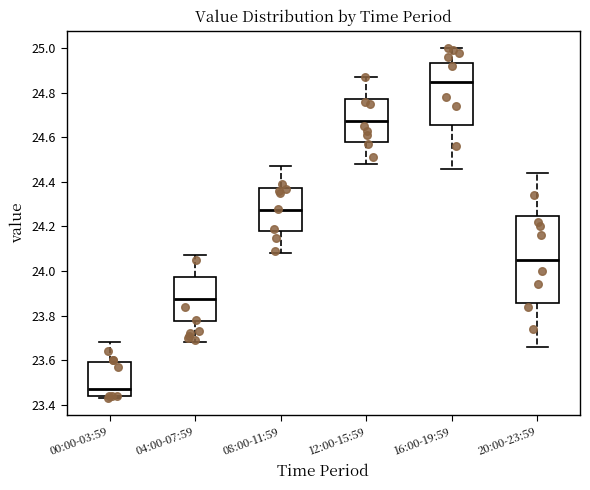

Which box is the tallest, from its lower edge to its upper edge?

20:00-23:59